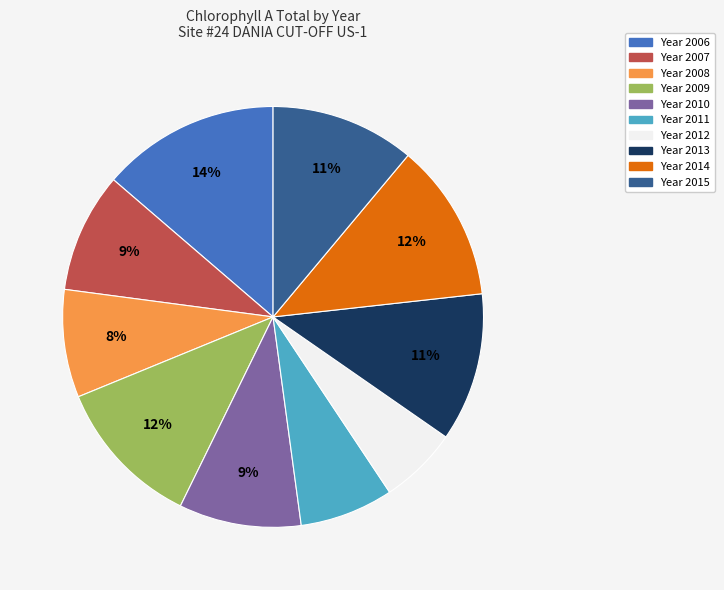

To the nearest percent, what is the difference between the largest and smallest slice percentages?

8%